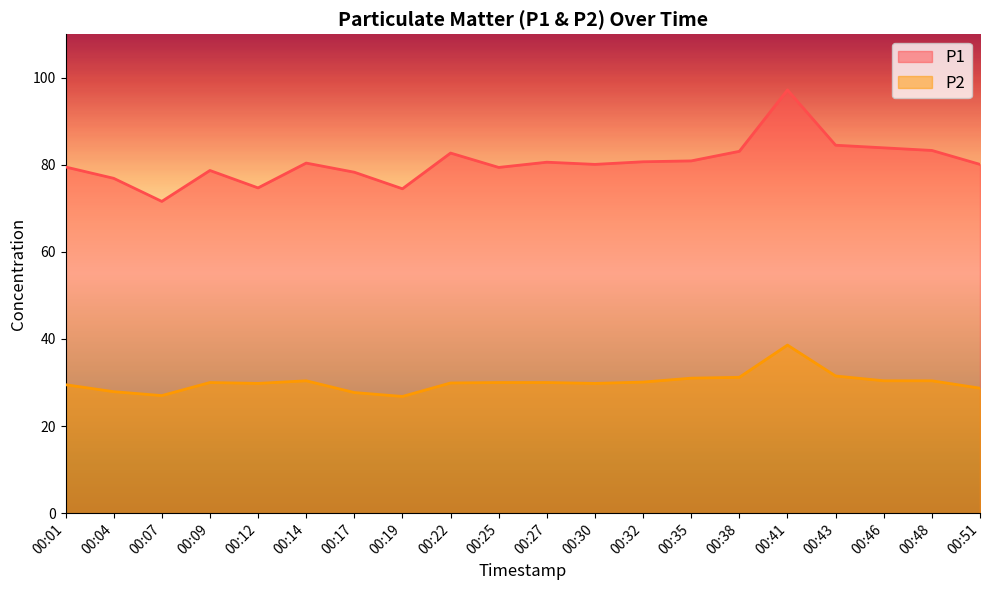

At which category does P1 reach its first local valley?

00:07